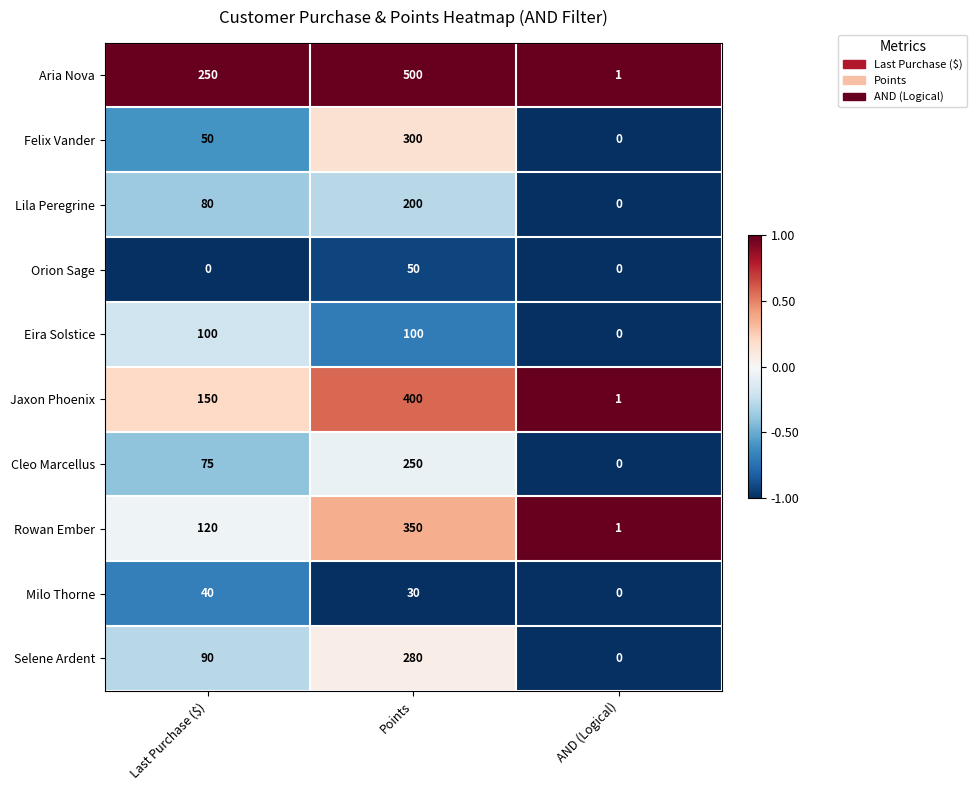

What is the maximum value for Aria Nova?

500